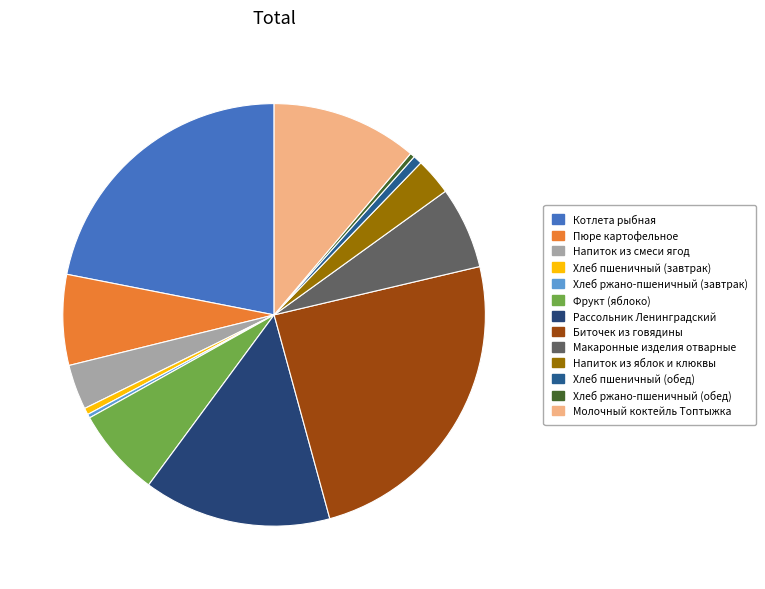

Which category has the biggest portion of the pie?

Биточек из говядины